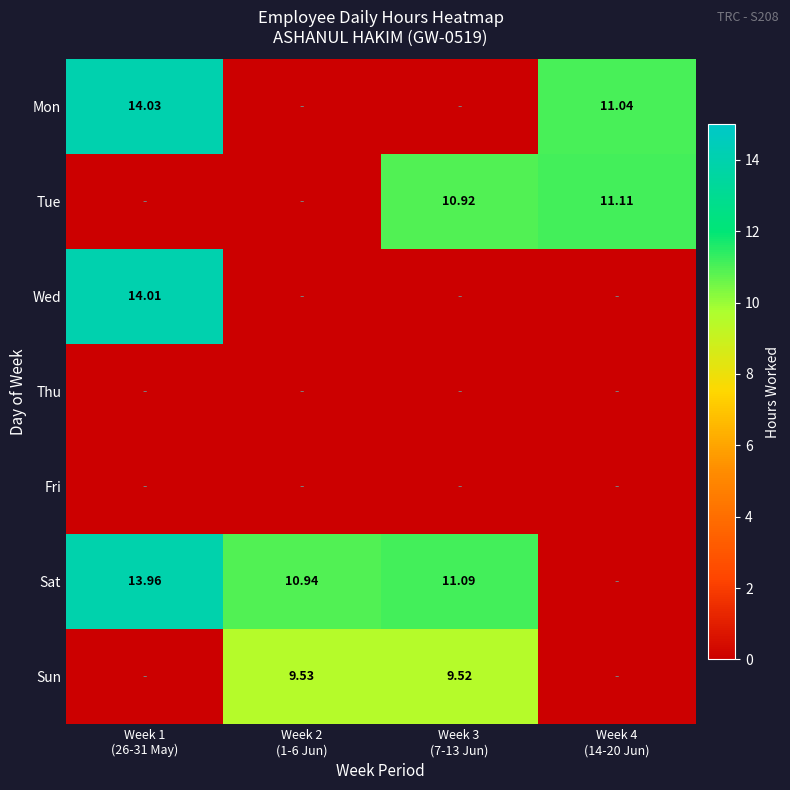

How many values in the Sun series exceed 9?

2